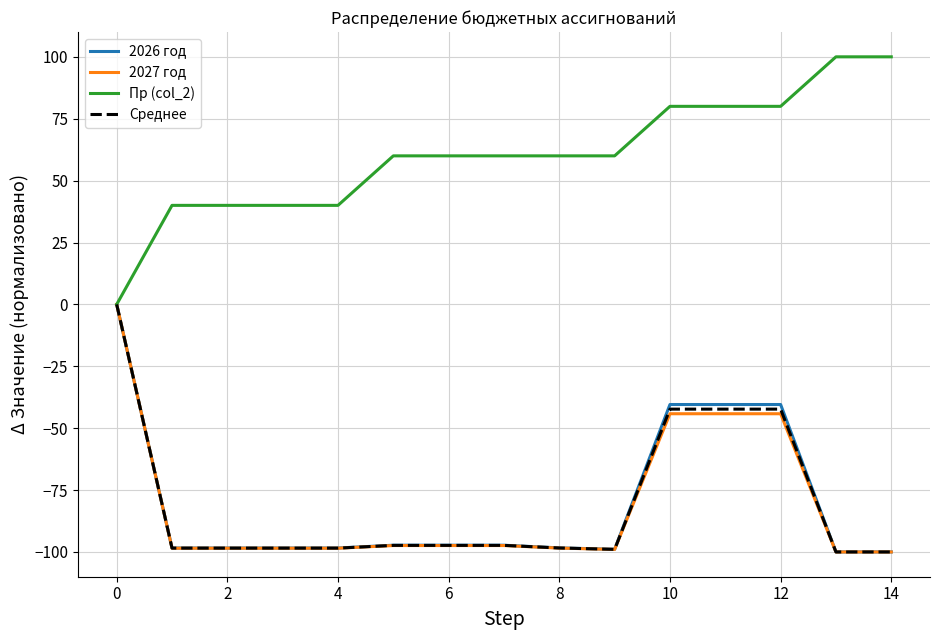

Which series has the largest total across all categories?

Пр (col_2)